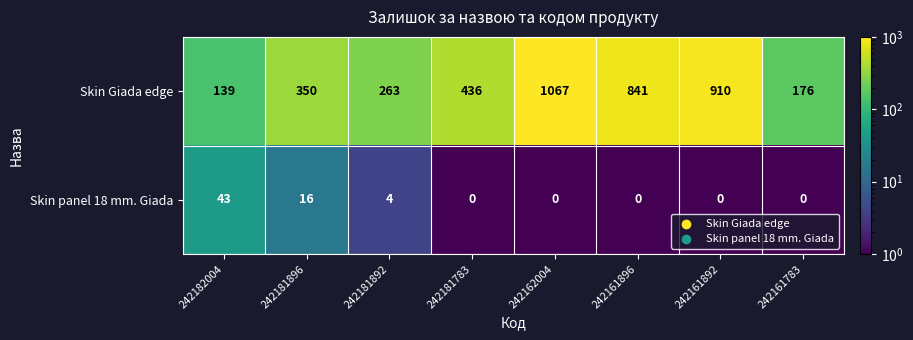

At which category is the sum across all series the highest?

242162004